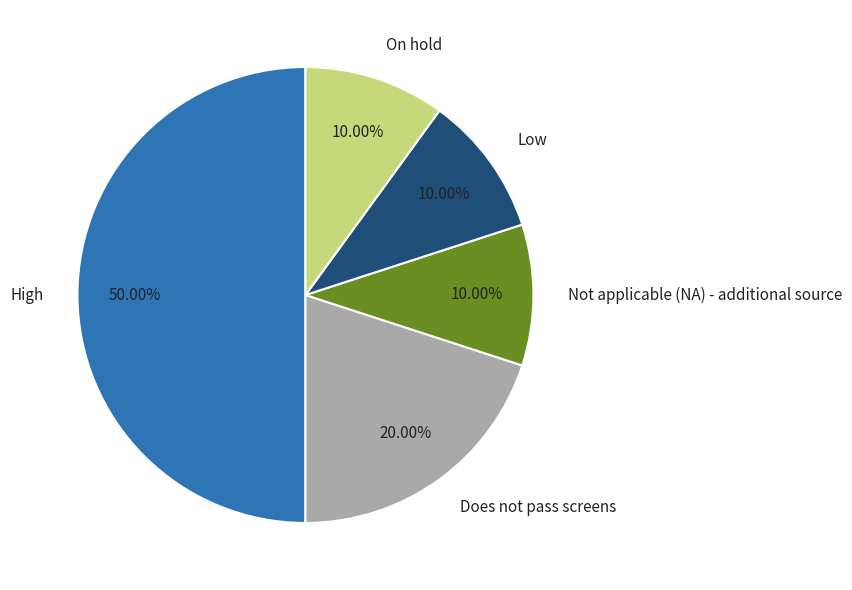

Which category has the biggest portion of the pie?

High